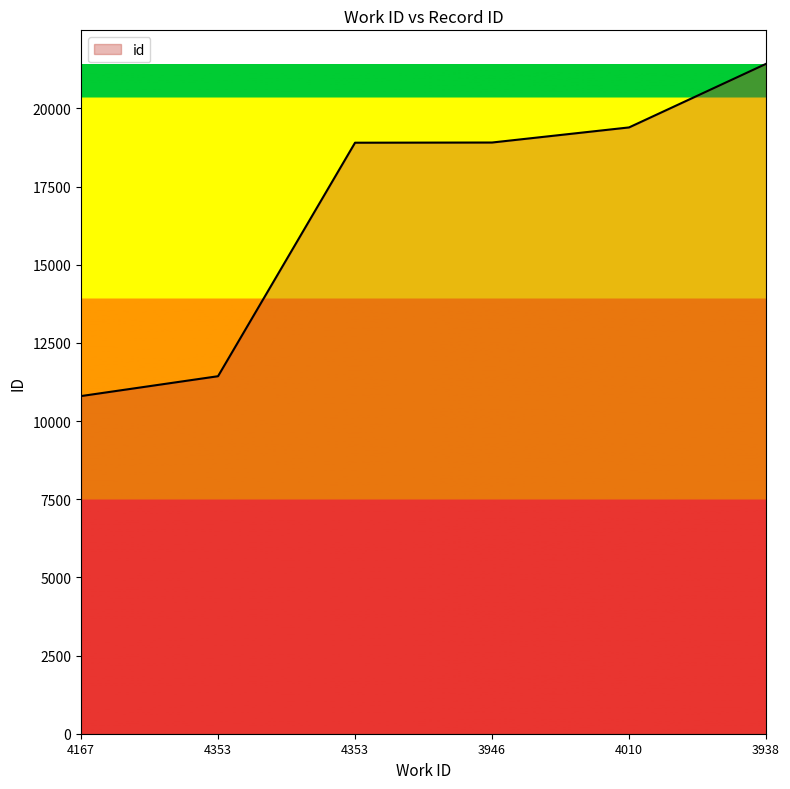

What is the change in value from 3946 to 4010?

+483